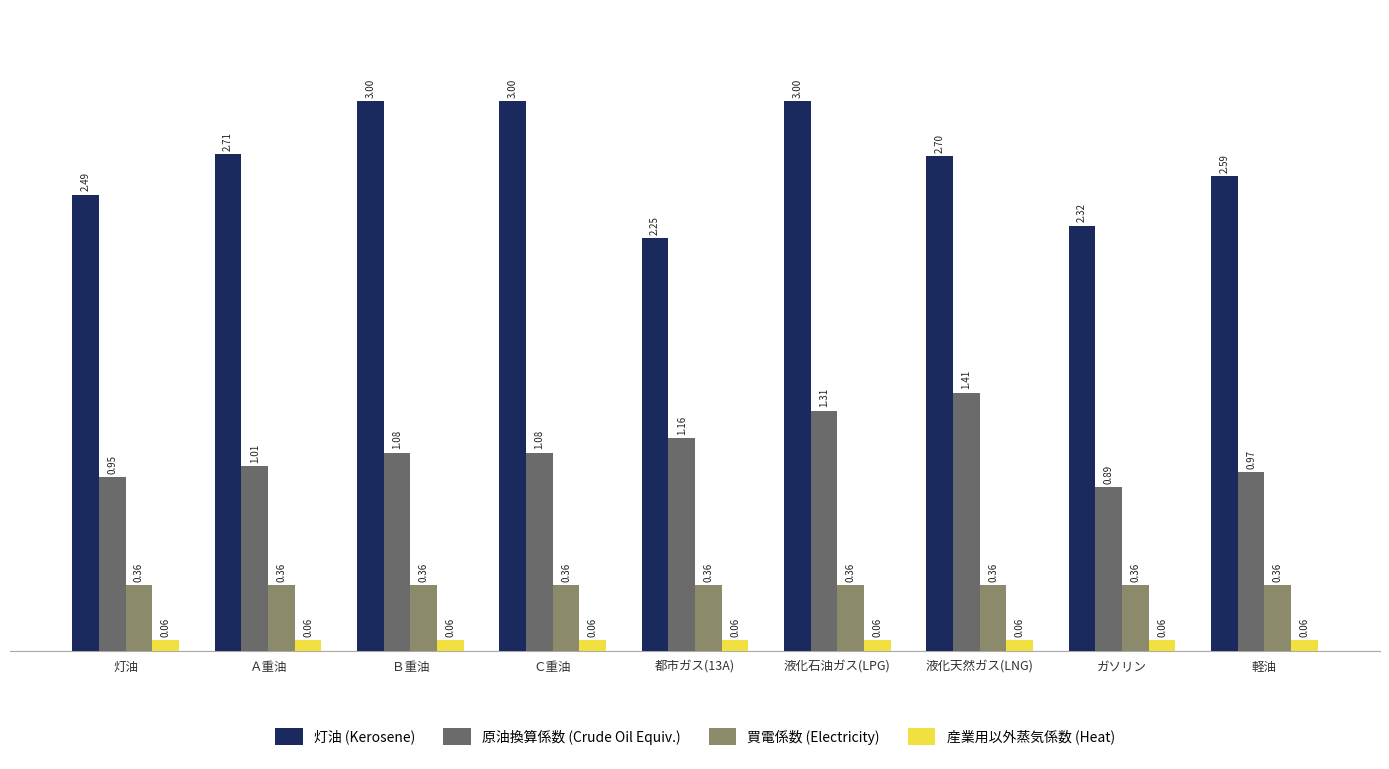

Are the bars grouped side by side (vs. stacked)?

Yes